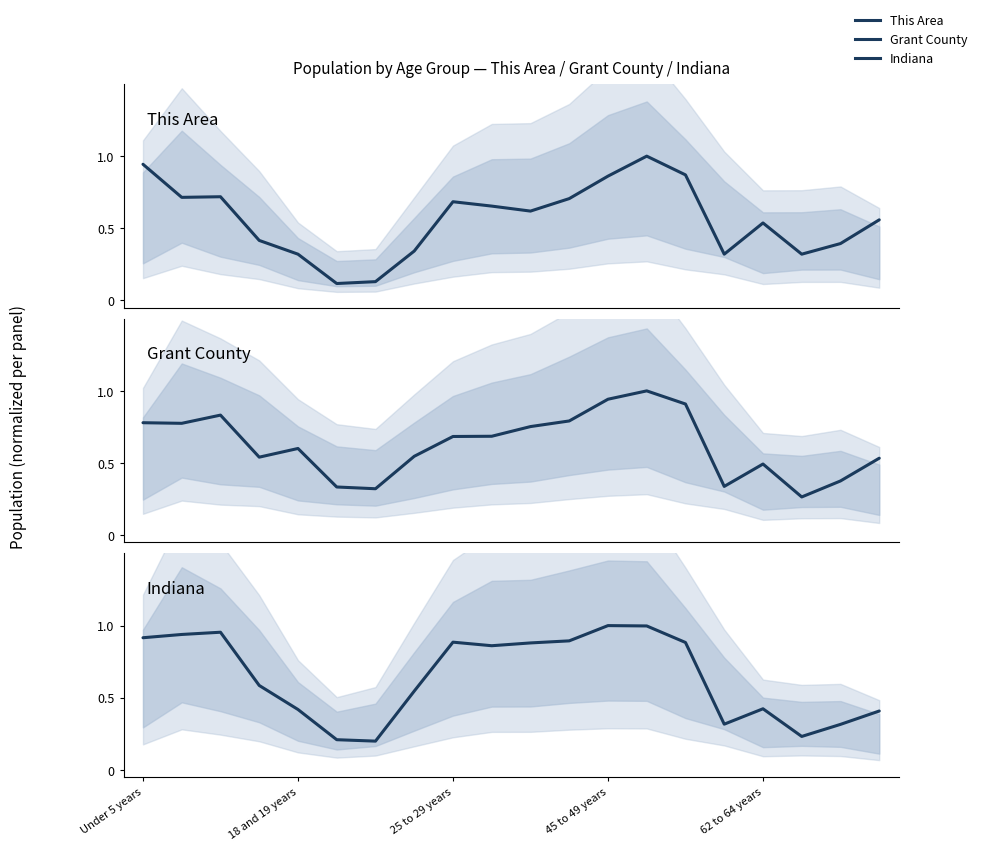

List the series in order of their overall mean, lowest first.

This Area, Grant County, Indiana